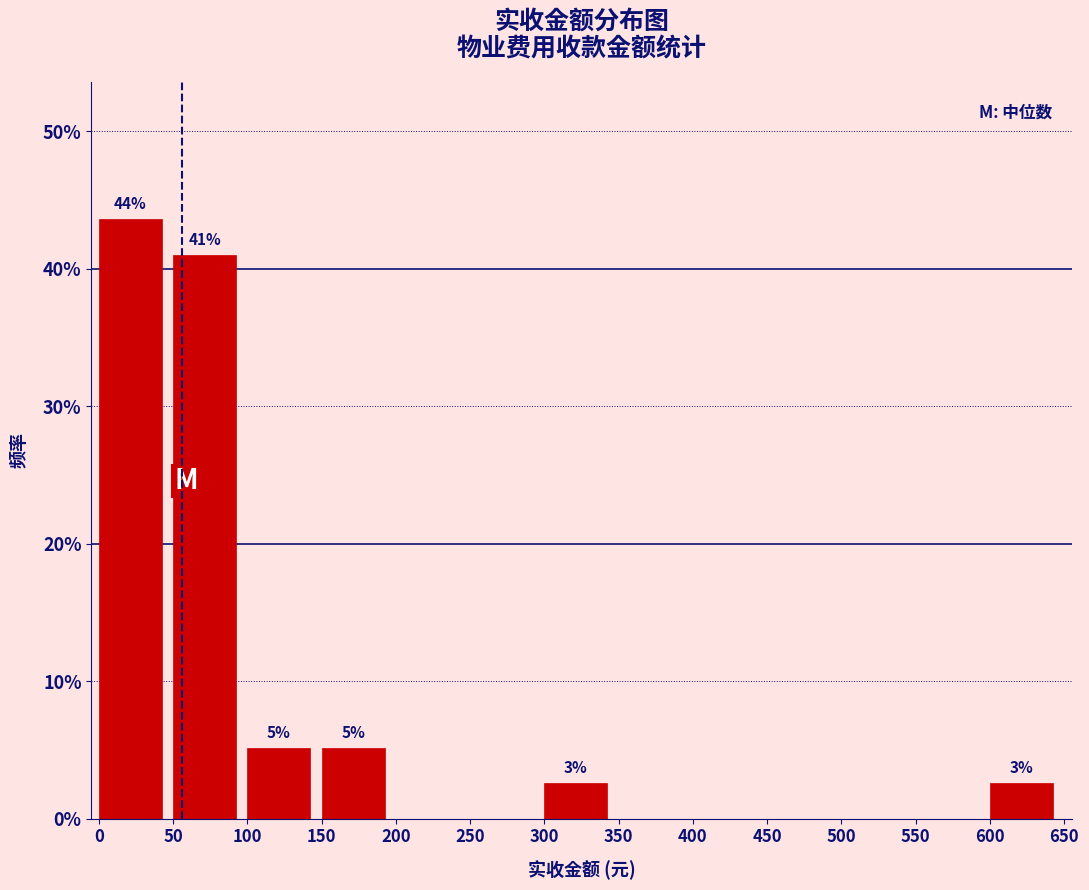

Which range on the x-axis has the tallest bar?

0 to 50